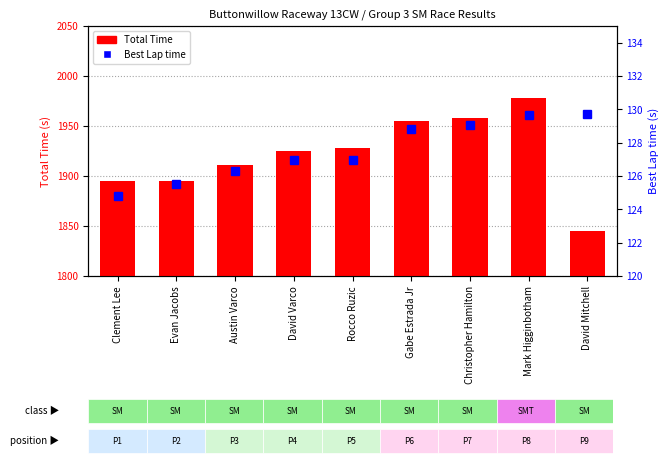

Which series changed the most between Rocco Ruzic and Mark Higginbotham?

Total Time